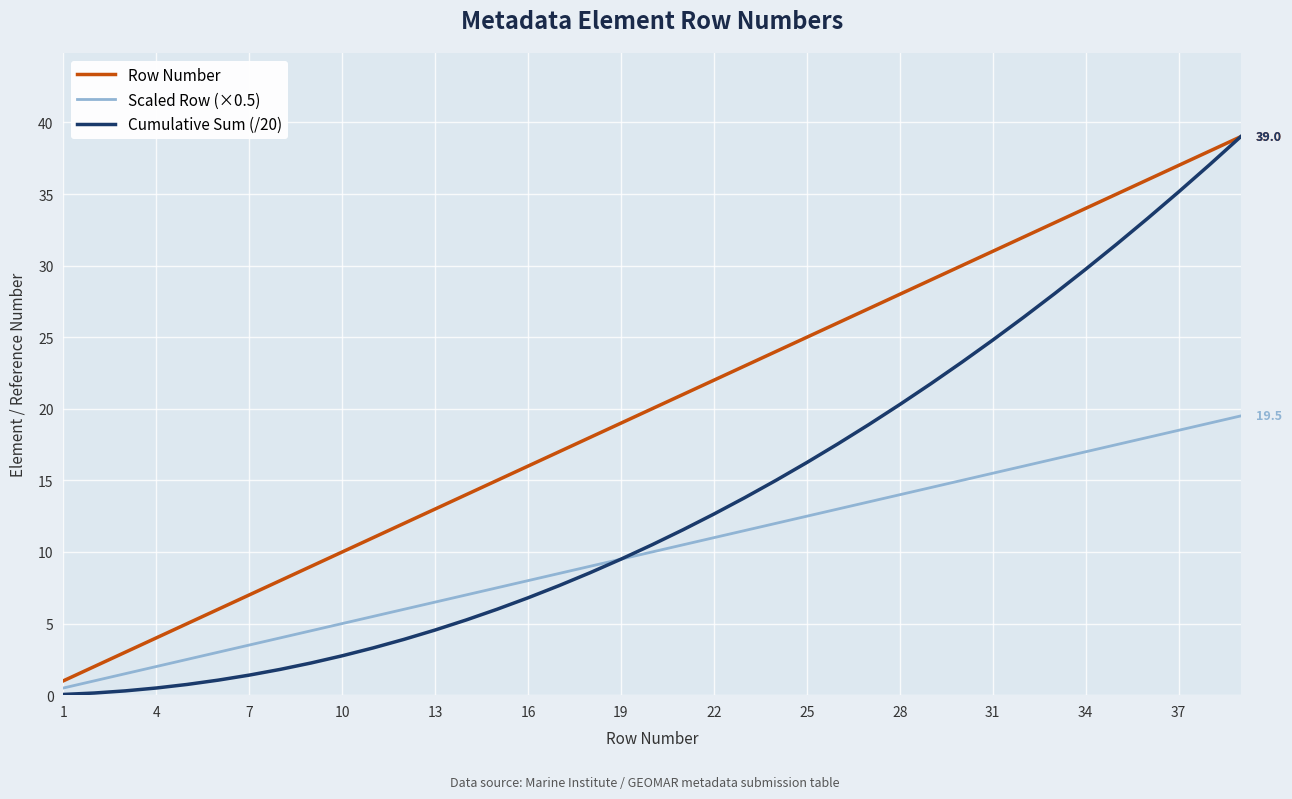

Which series has the largest range (max minus min)?

Cumulative Sum (/20)